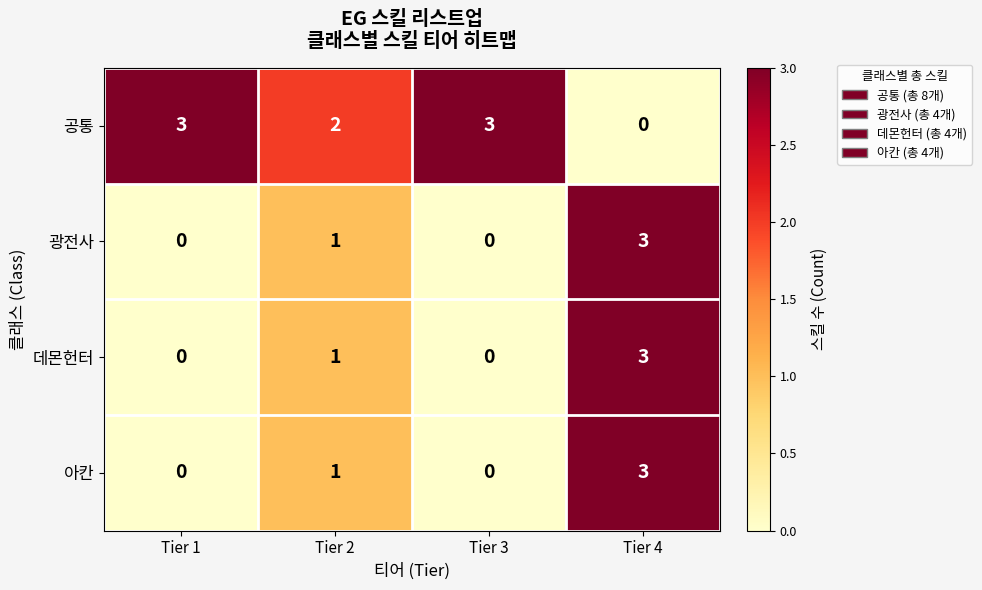

What is the highest value of the 공통 series?

3